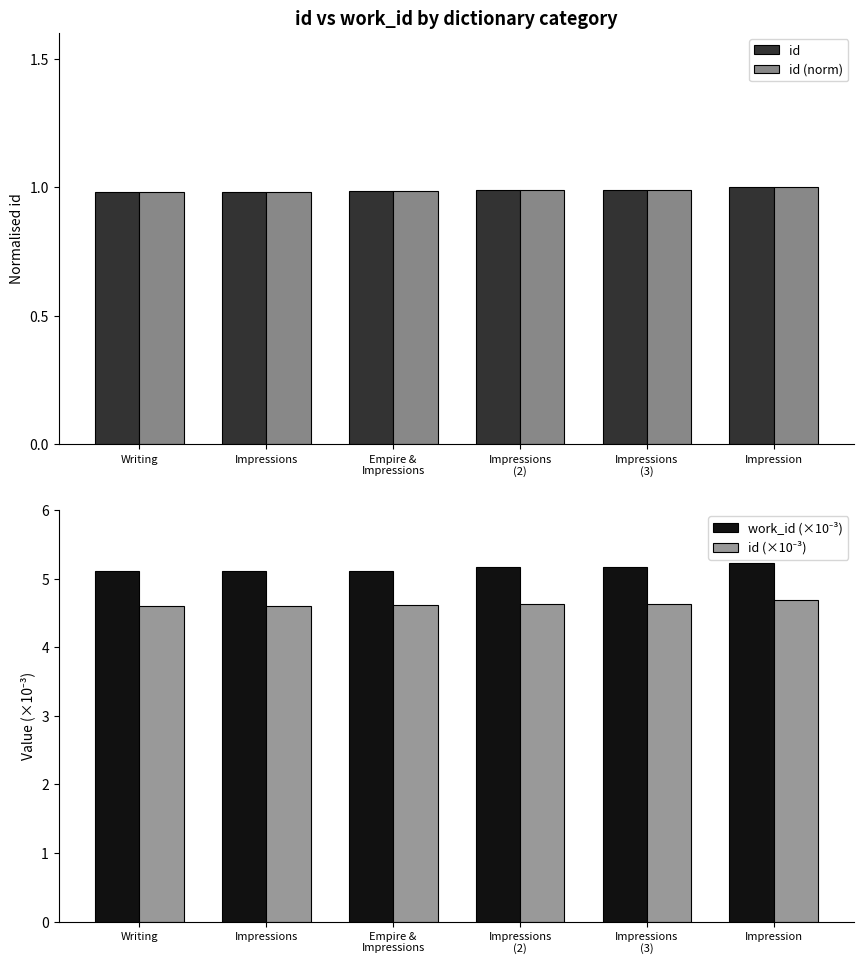

Which series has the largest total across all categories?

work_id (×10⁻³)